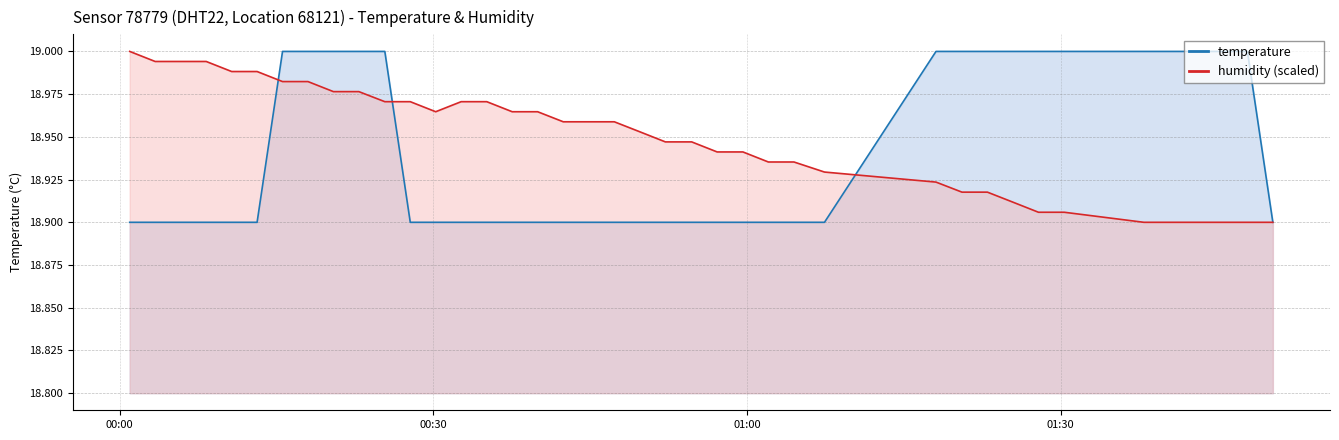

Which series has the largest range (max minus min)?

temperature